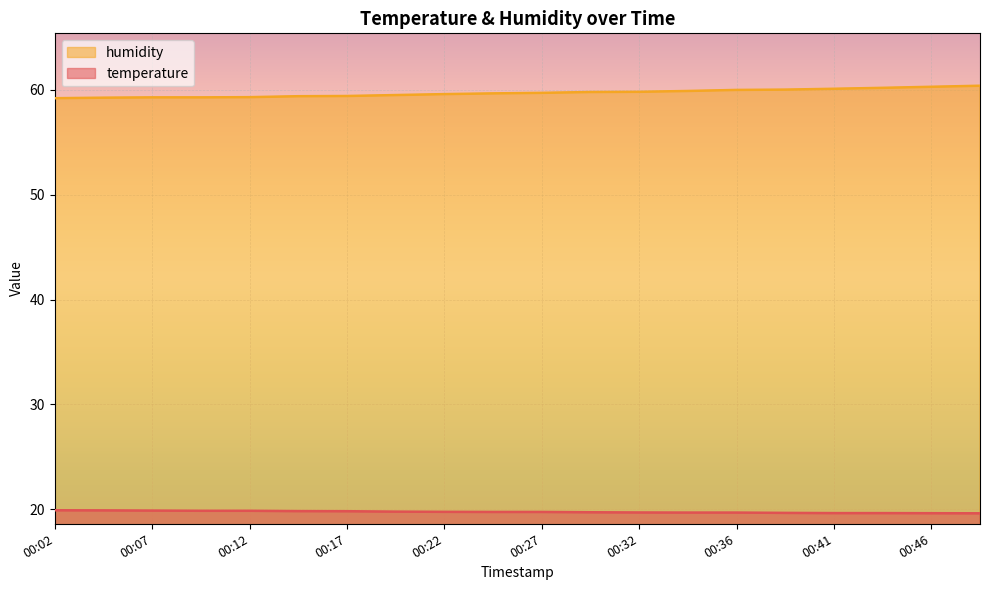

What is the difference between the highest and lowest values at 00:27?

40.0